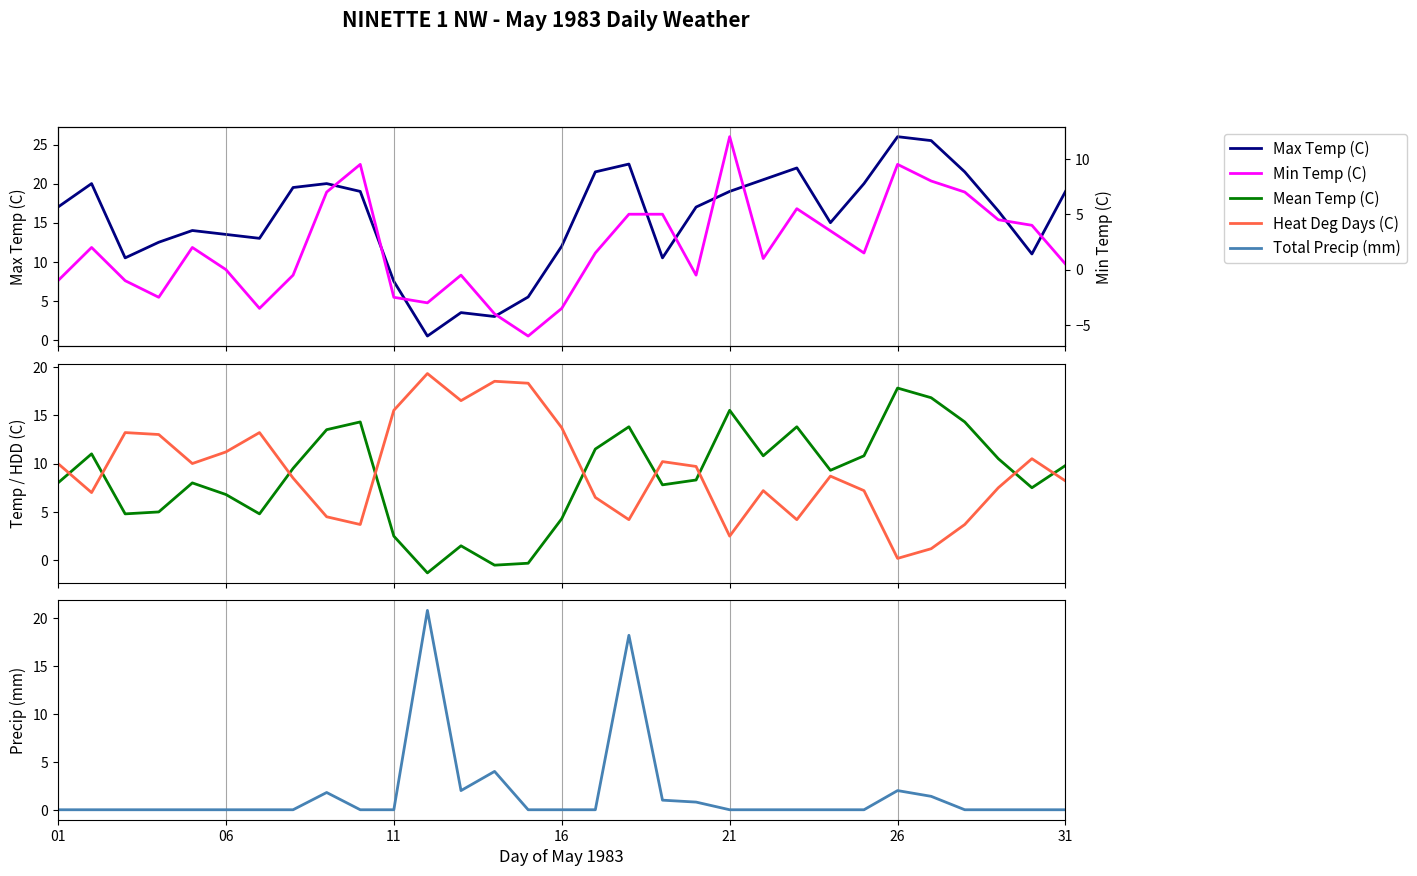

Between 26 and 22, which series saw the biggest shift?

Max Temp (C)